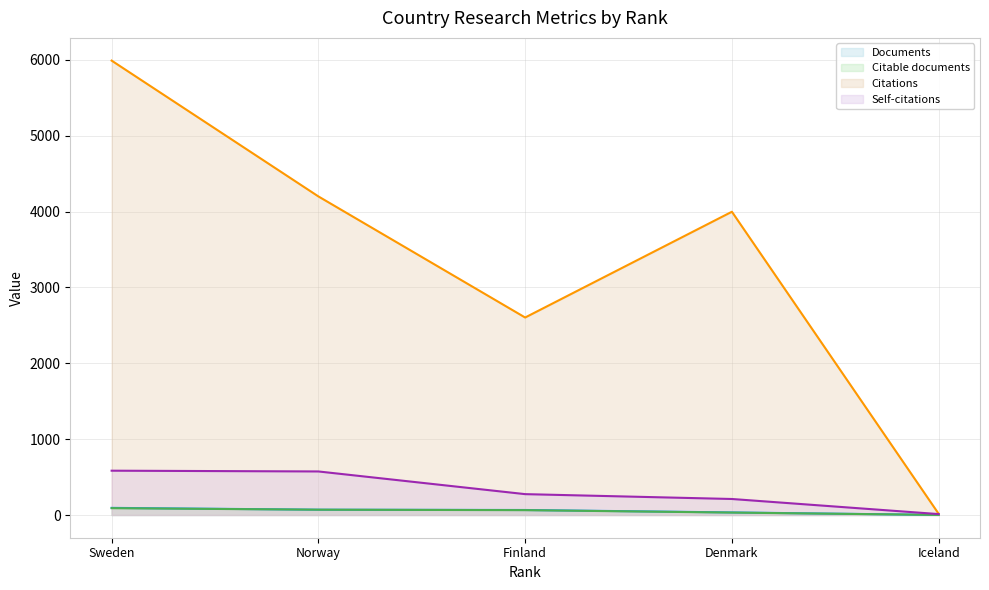

The value of Citations at Denmark is 3997. True or false?

True